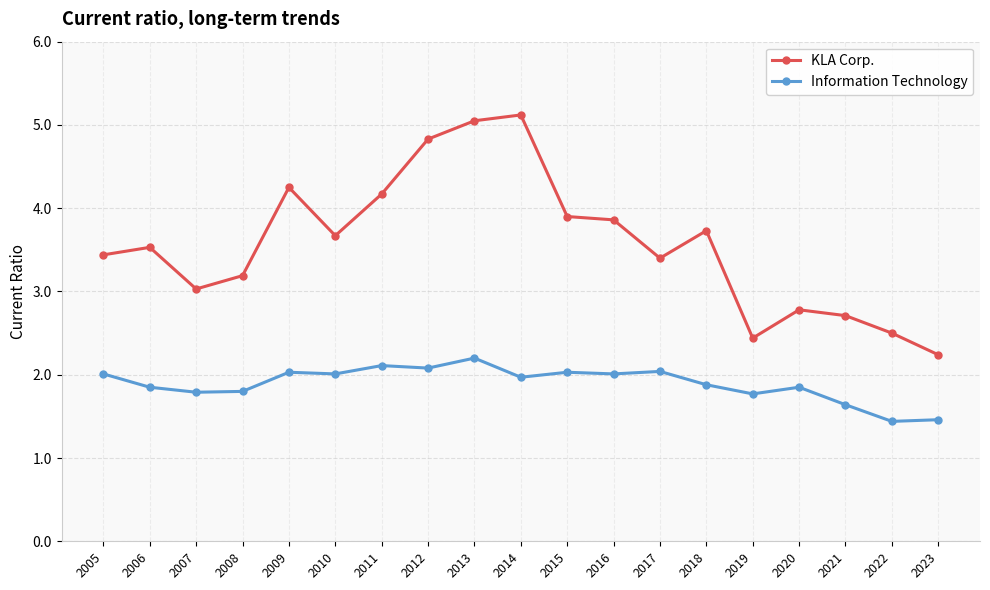

Which series has the largest range (max minus min)?

KLA Corp.